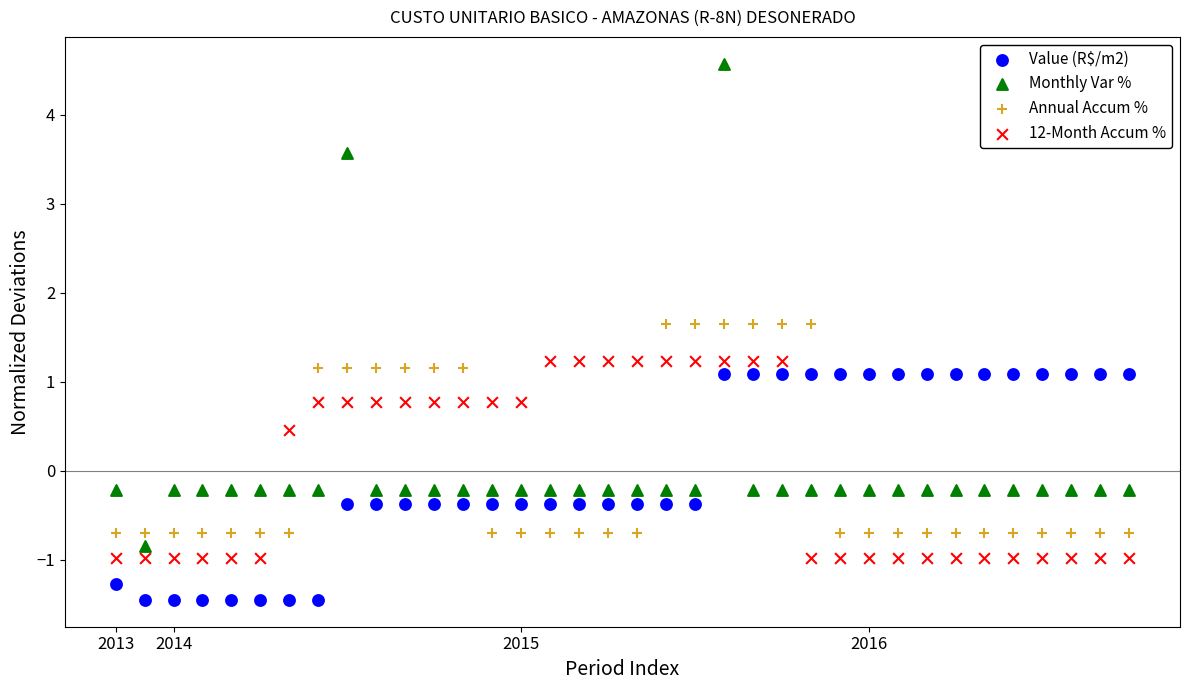

Which series reaches the minimum Y coordinate?

Value (R$/m2)